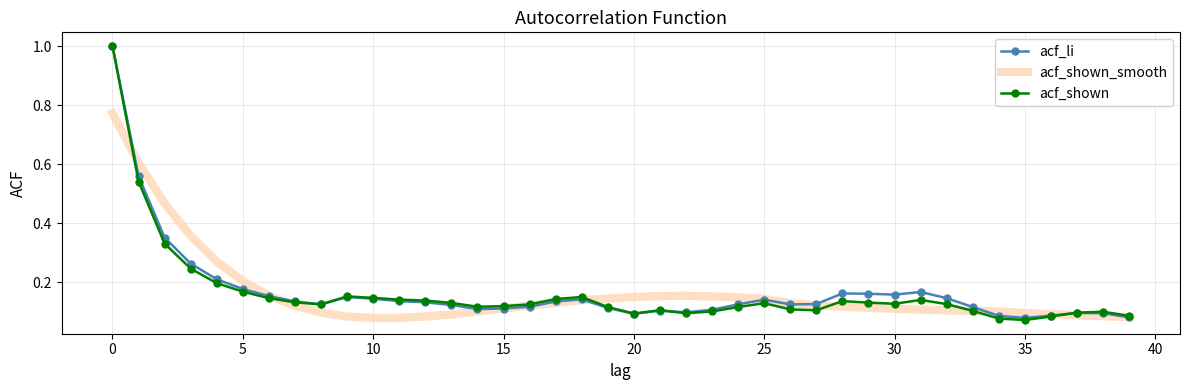

What is the greatest value displayed?

1.0